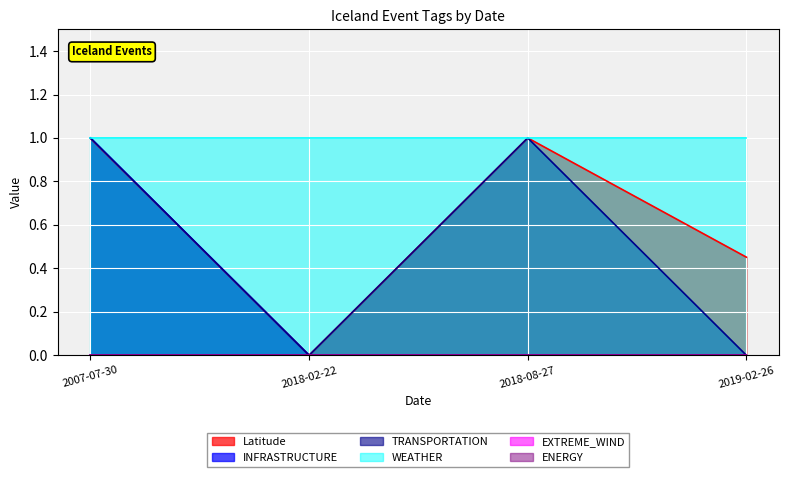

Is the value of TRANSPORTATION at 2018-02-22 greater than the value of INFRASTRUCTURE at 2018-08-27?

No